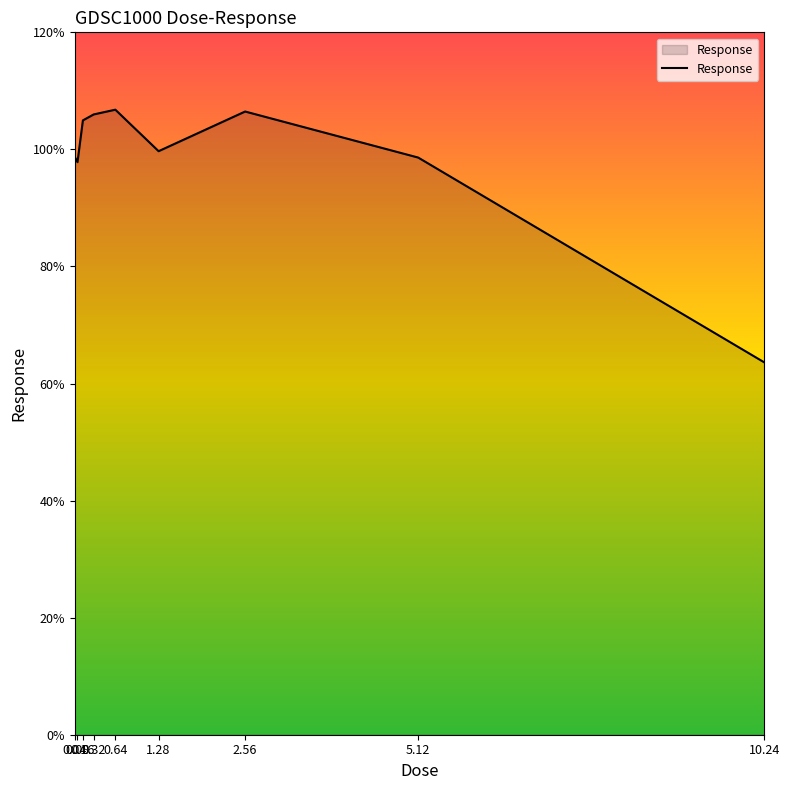

What position from the right is 2.56?

3